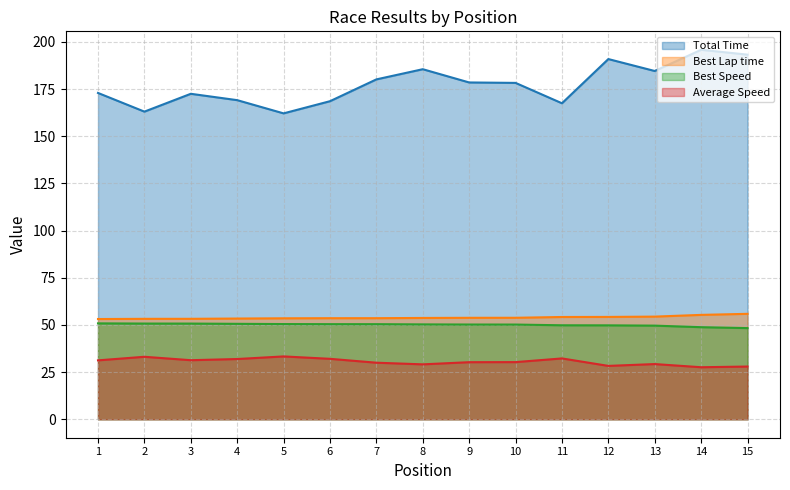

What is the value of the Total Time point at the 14th from the left?

195.8